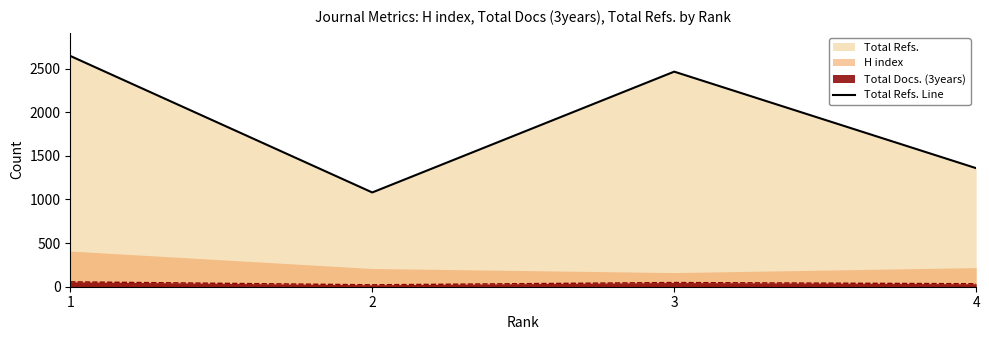

The value at 3 is 2464. True or false?

True